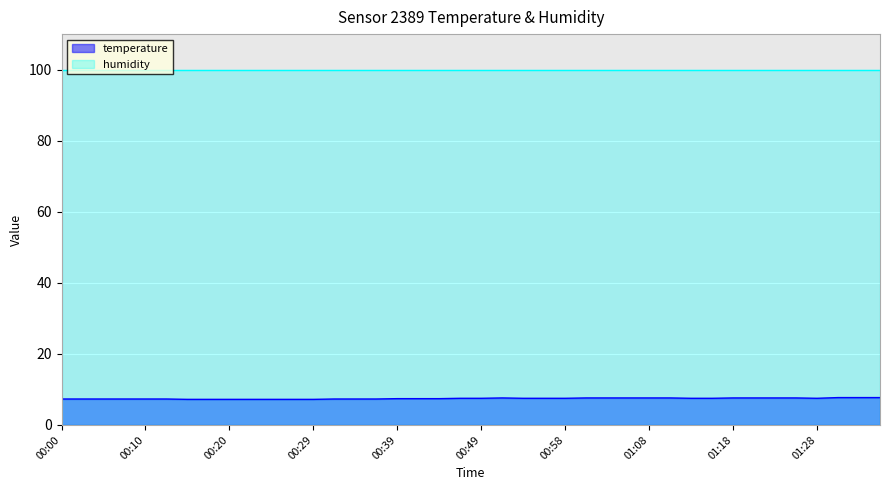

What is the ratio of the value at 01:21 to the value at 00:12?

1.0